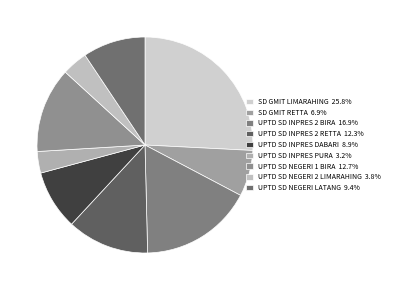

What is the largest slice in the pie chart?

SD GMIT LIMARAHING